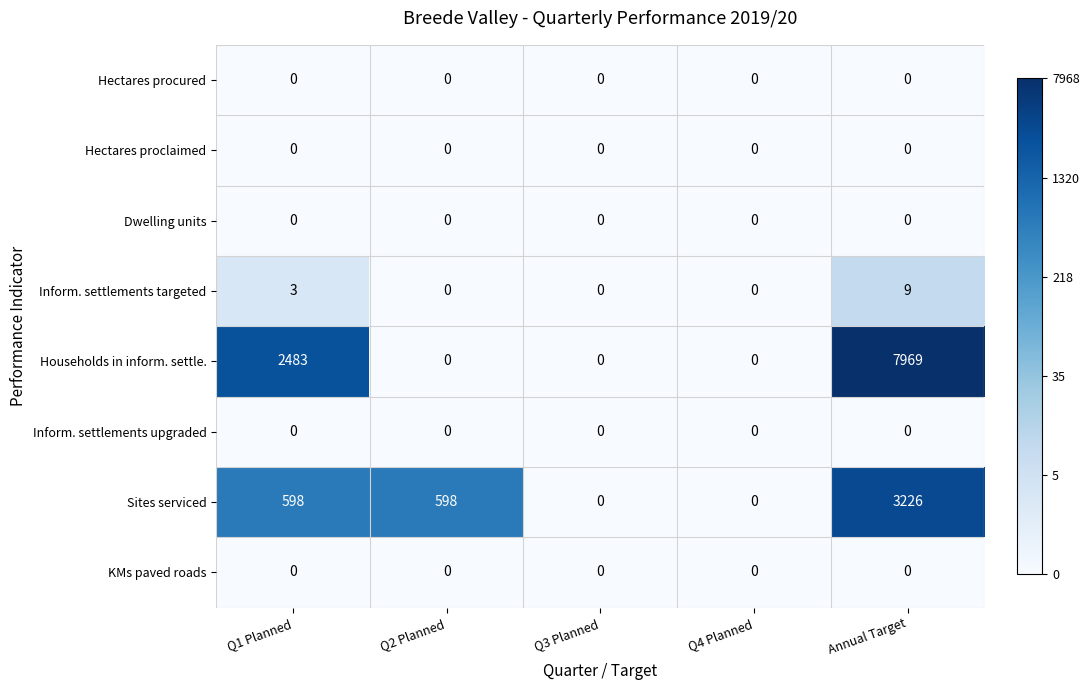

At which category is the sum across all series the highest?

Annual Target